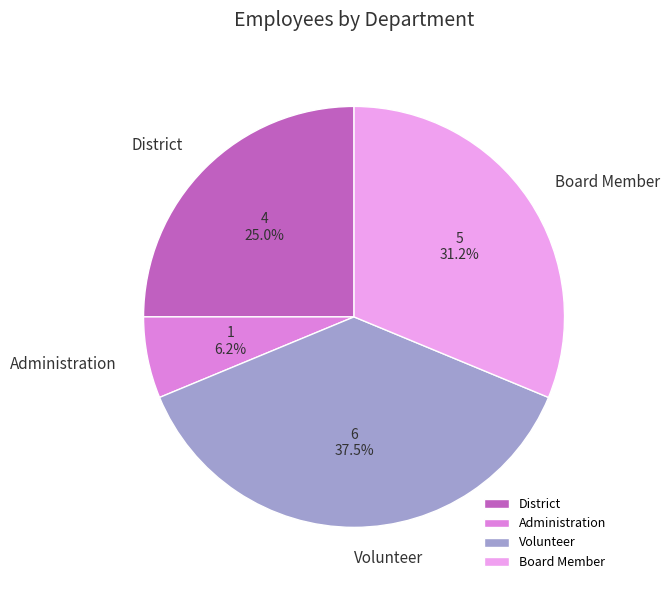

To the nearest percent, what portion does District represent?

25%